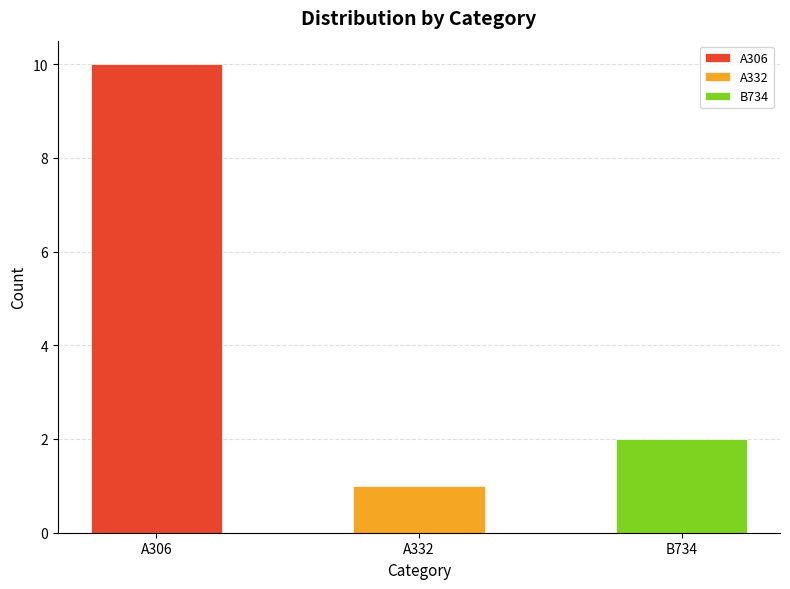

Approximately how many times larger is the value at B734 compared to A306?

0.2